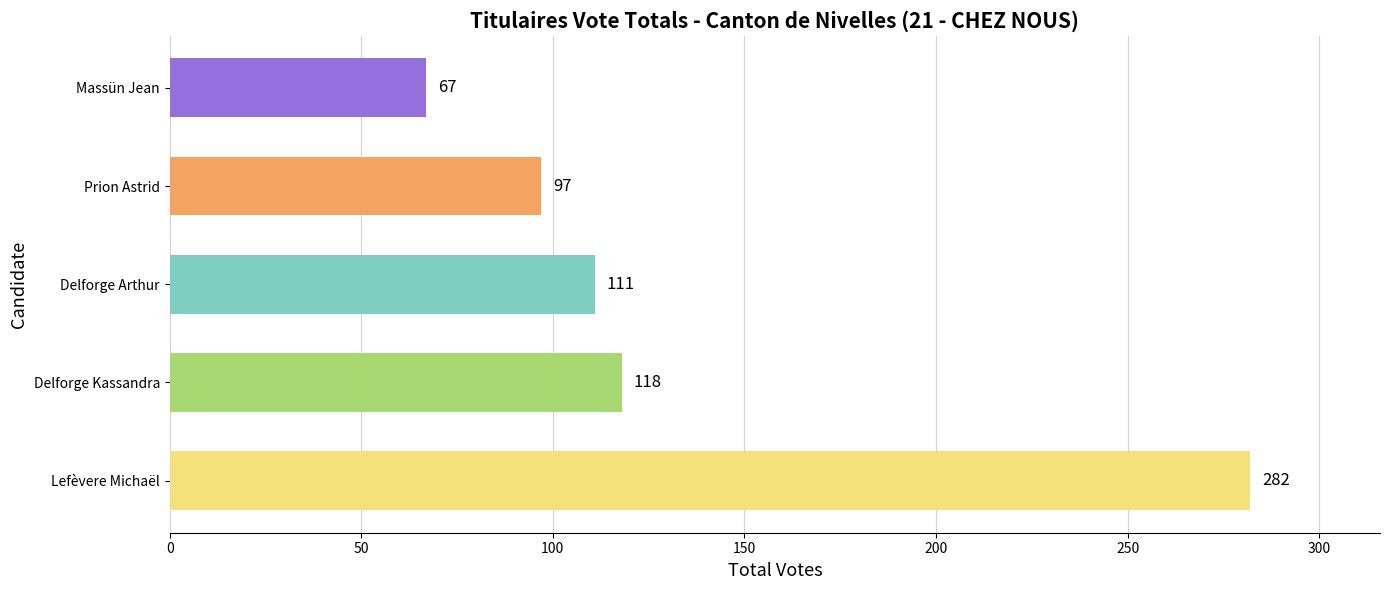

What is the approximate value at Massün Jean?

67